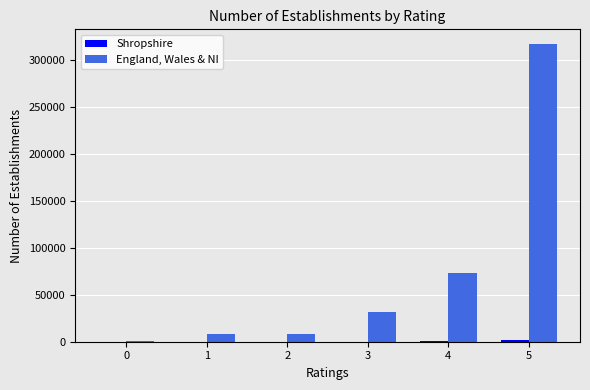

At which category is the sum across all series the highest?

5